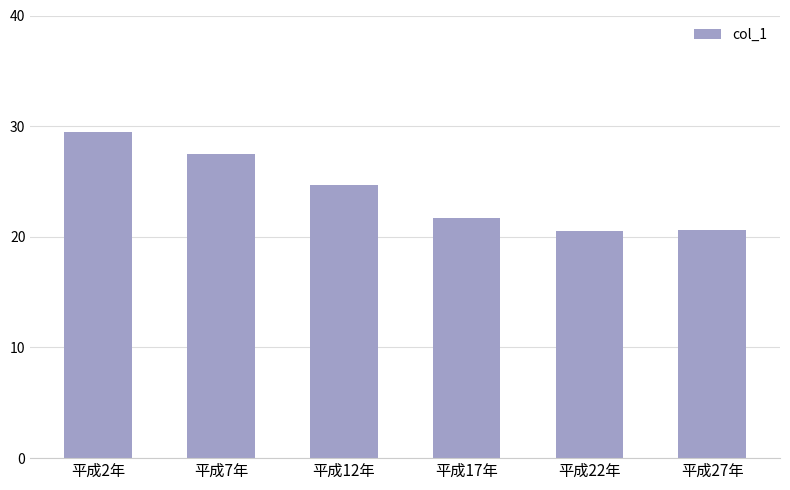

What is the maximum value shown in the chart?

29.5